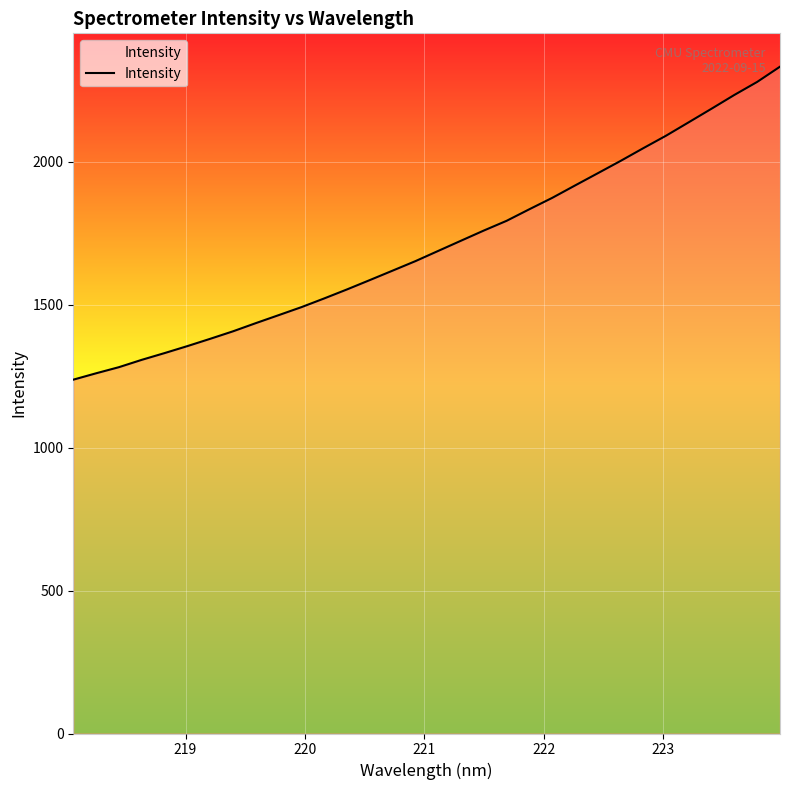

What is the minimum value shown in the chart?

1237.5